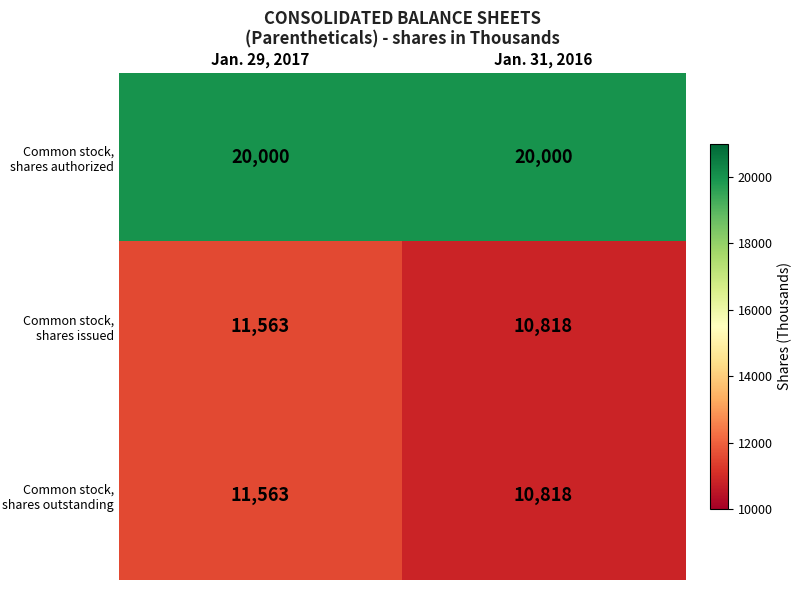

What is the sum of the Common stock, shares authorized values at Jan. 29, 2017 and Jan. 31, 2016?

40000